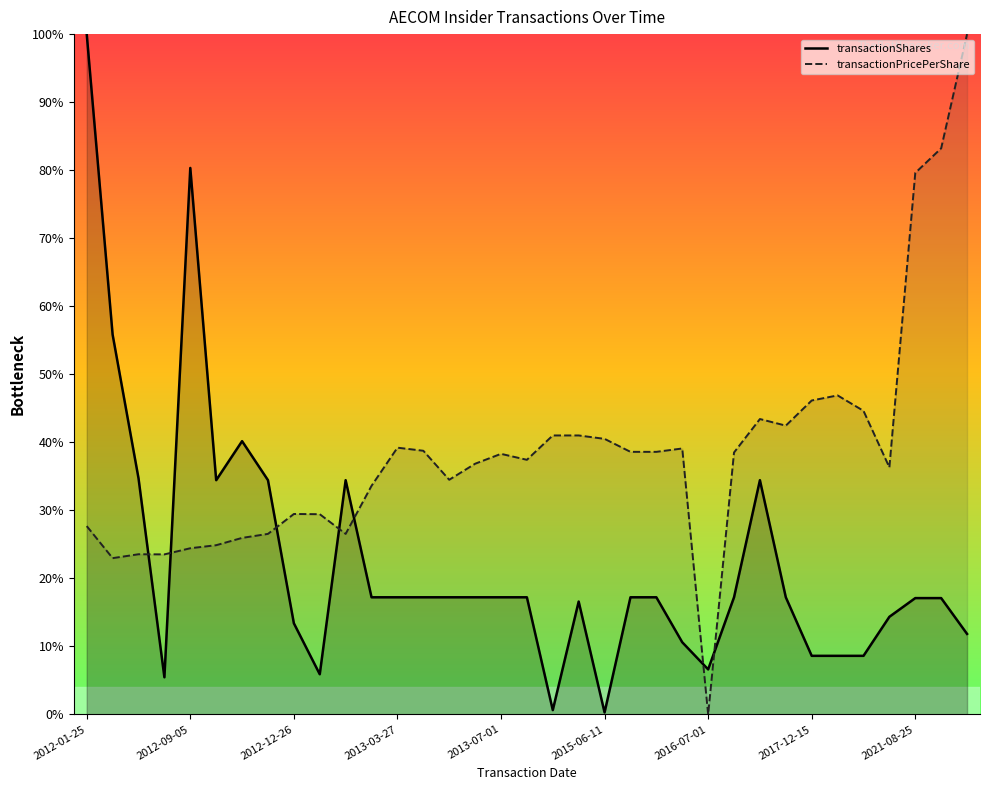

Is this an area chart (filled region under the line)?

No